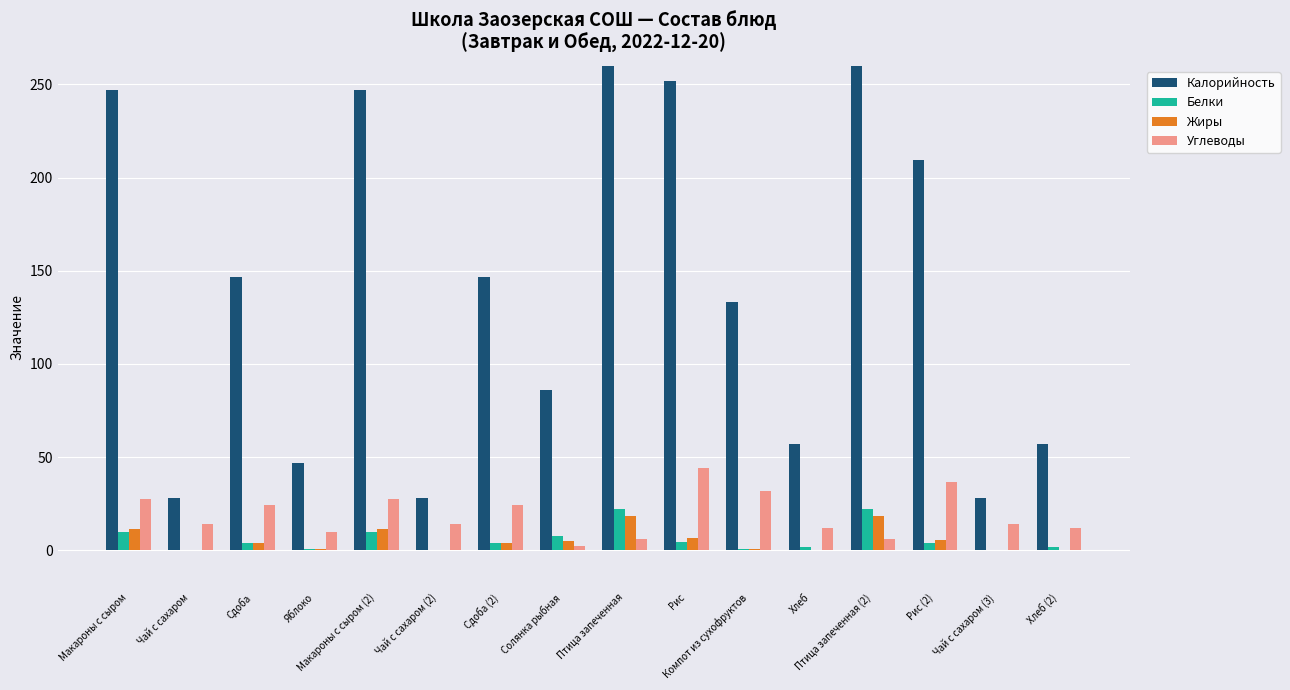

How many bars are there in each group?

4